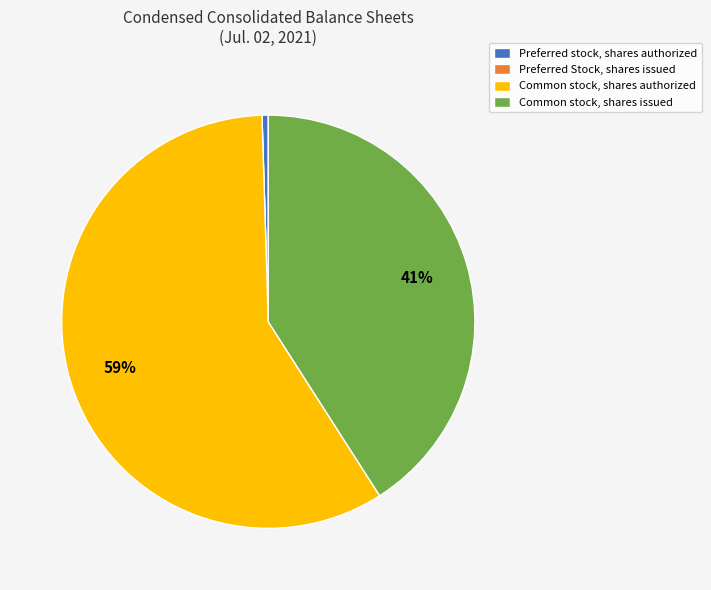

To the nearest percent, what is the combined percentage of Common stock, shares authorized and Preferred stock, shares authorized?

59%